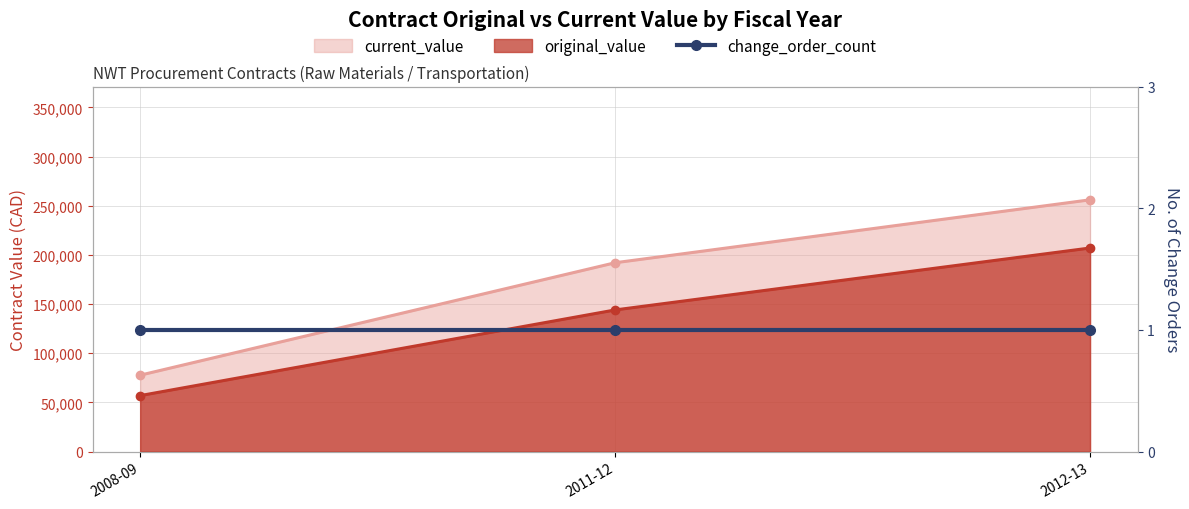

What is the maximum value for current_value?

256000.0